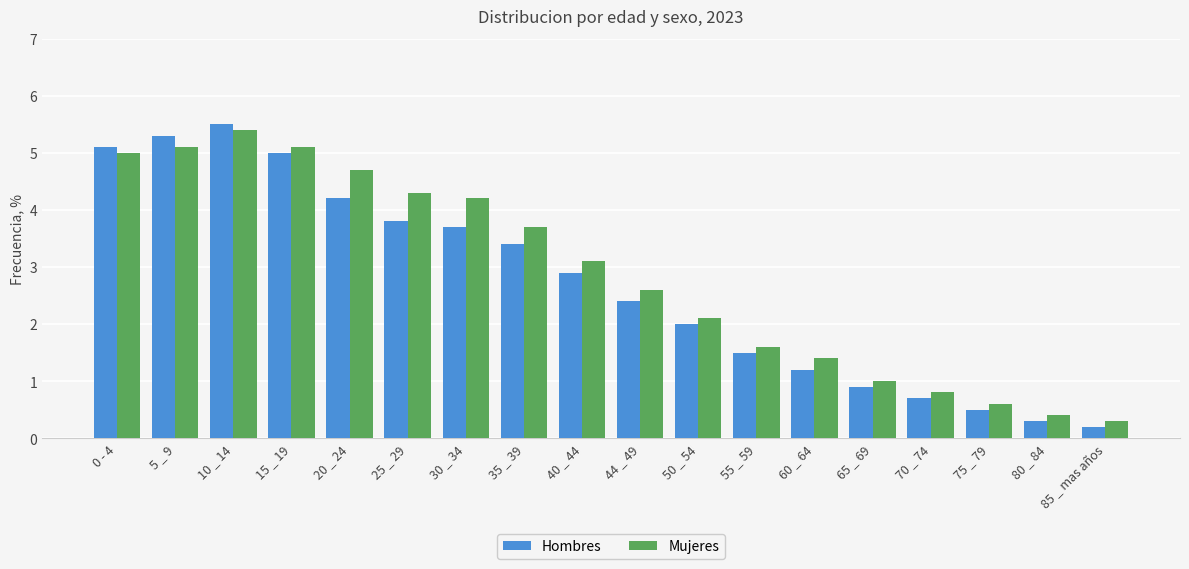

At which category is the sum across all series the highest?

10 _ 14